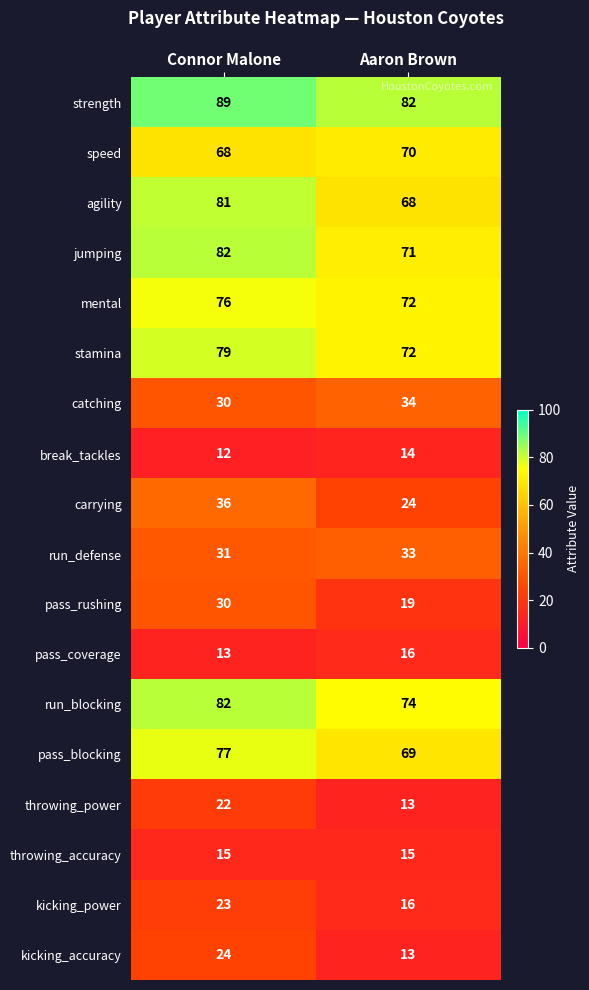

Is it true that pass_rushing equals 30 at Connor Malone?

True